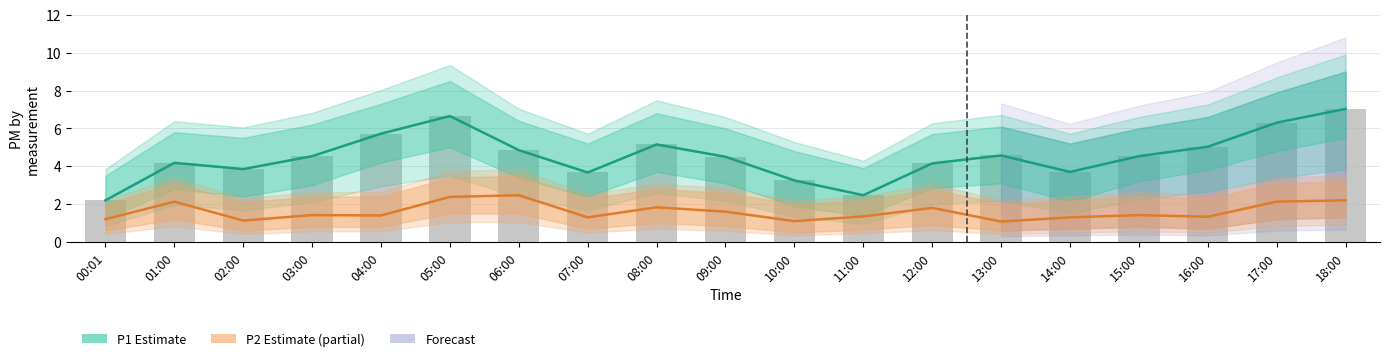

The value of P1 (Estimate) at 17:00 is 6.3. True or false?

True